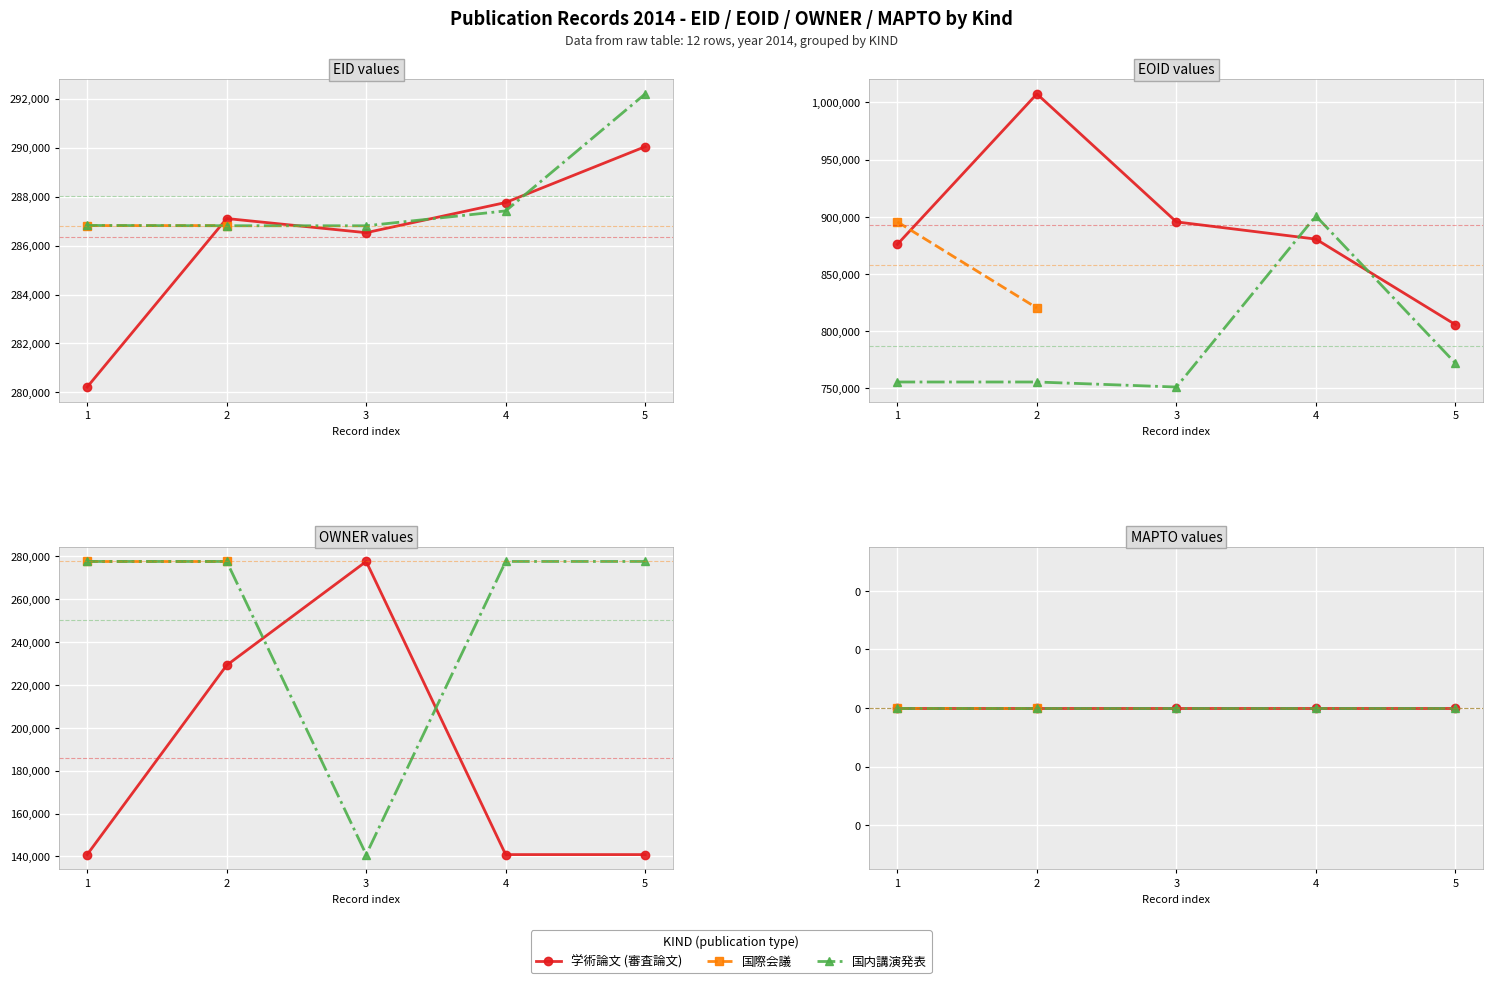

How many times do 国内講演発表 and 学術論文 (審査論文) cross each other?

4